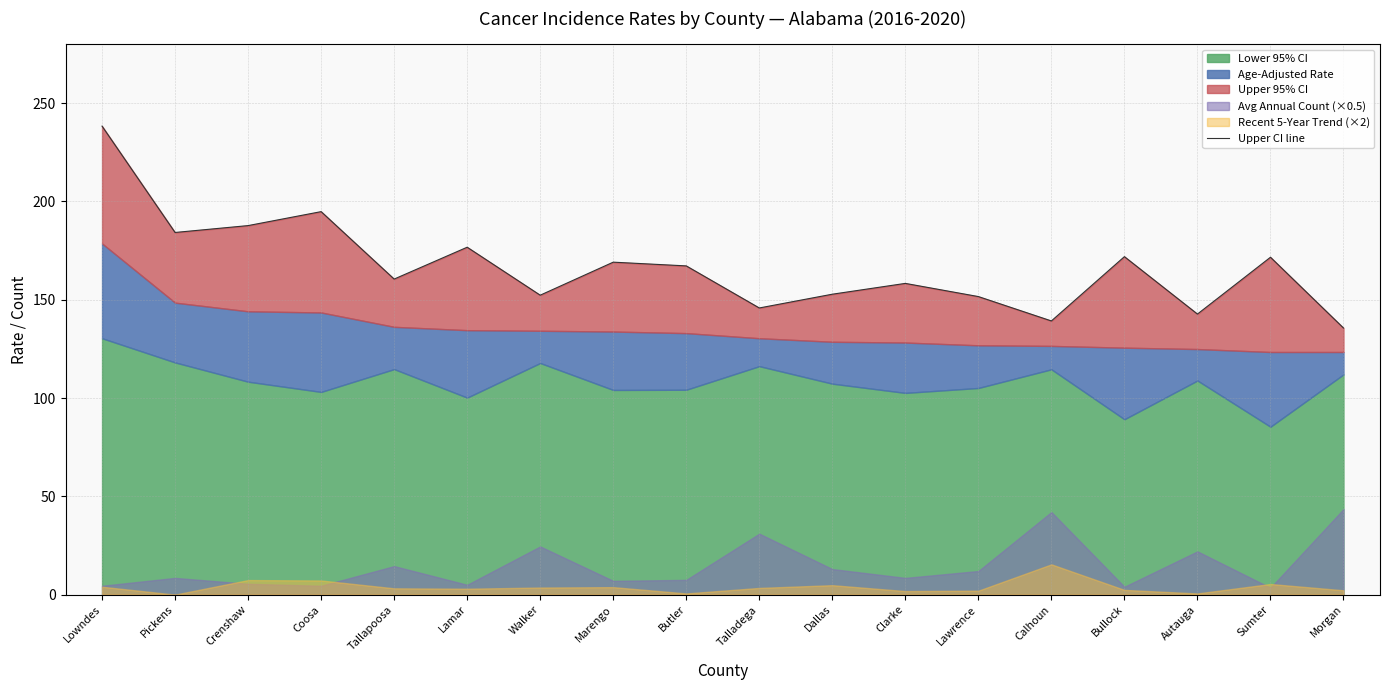

Rank the categories by value from lowest to highest.

Morgan, Calhoun, Autauga, Talladega, Lawrence, Walker, Dallas, Clarke, Tallapoosa, Butler, Marengo, Sumter, Bullock, Lamar, Pickens, Crenshaw, Coosa, Lowndes